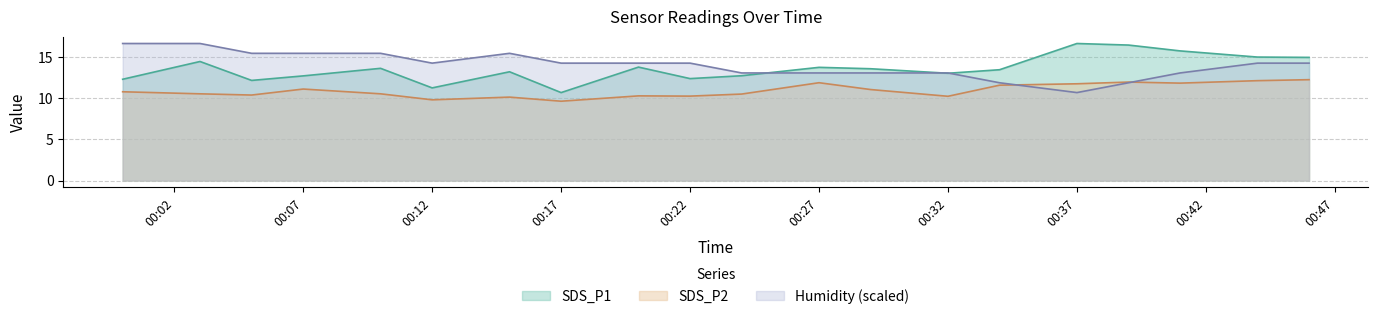

In SDS_P1, how many points are lower than both neighbors (excluding endpoints)?

5